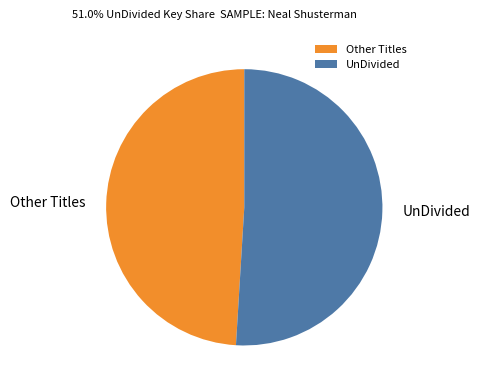

Do Other Titles and UnDivided together represent more than half of the pie?

Yes